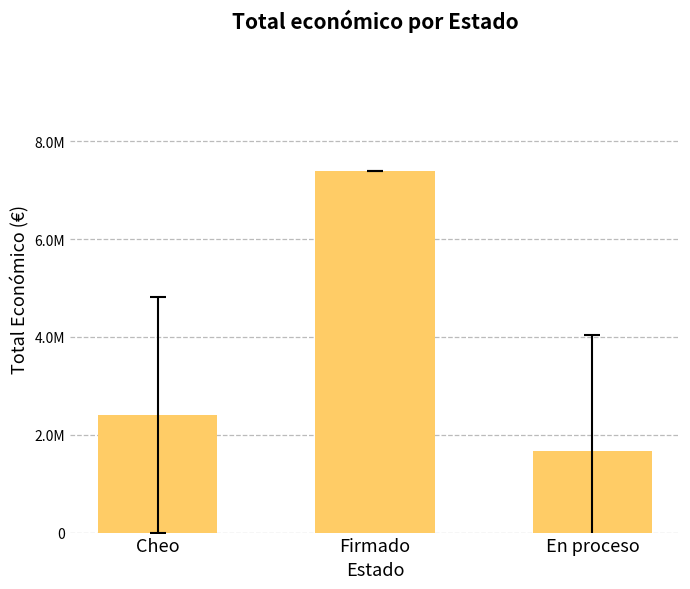

Which has a higher value, Firmado or En proceso?

Firmado